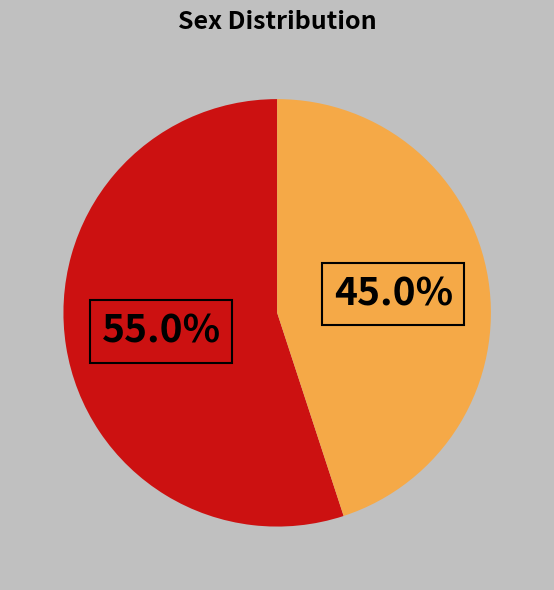

Is there any slice that represents more than half of the pie?

Yes